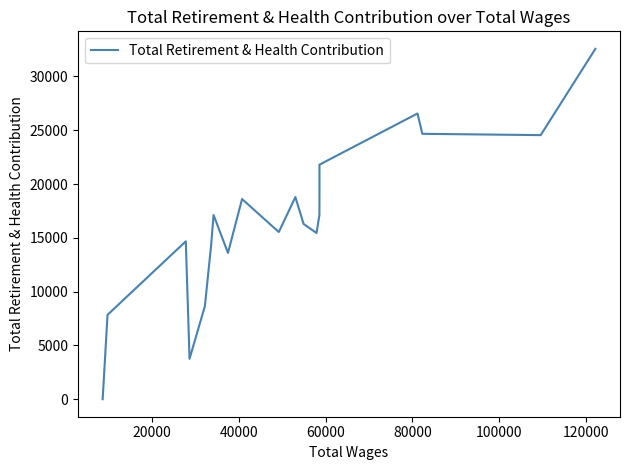

How many points are lower than both their immediate neighbors (excluding endpoints)?

5